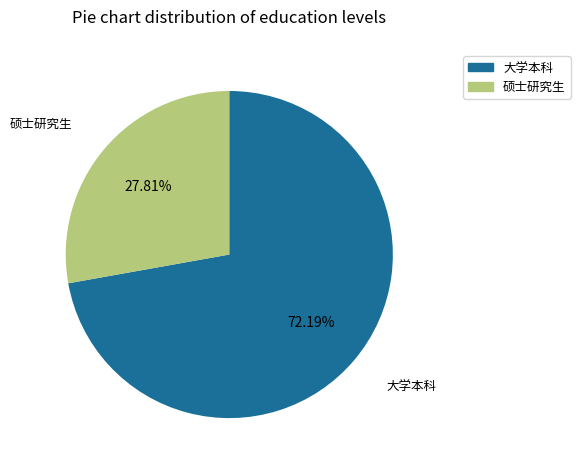

Is it true that 大学本科 is 72% of the pie?

True